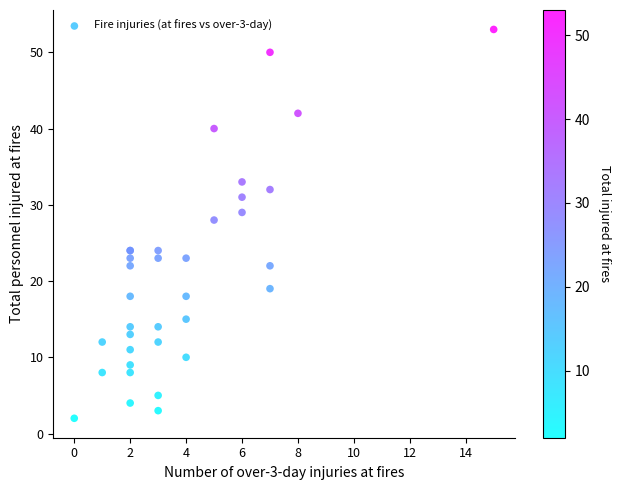

What Y value in the scatter plot is closest to 27?

28